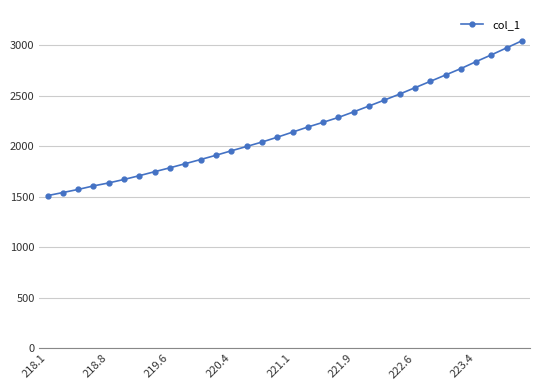

Does the chart have visible grid lines?

Yes